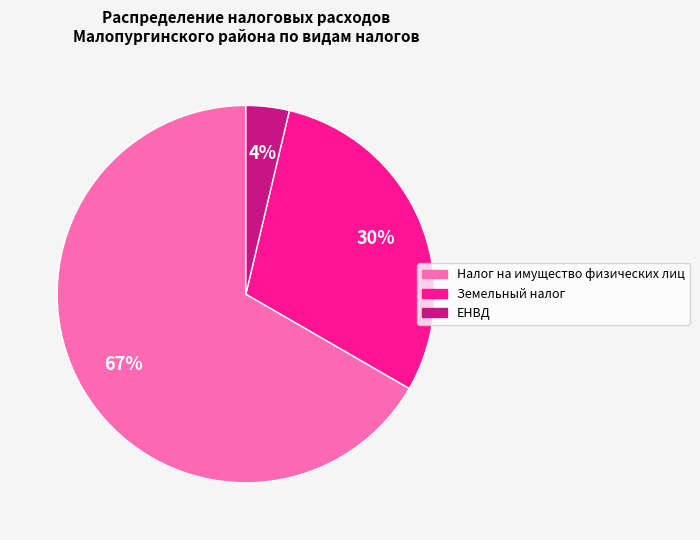

The Налог на имущество физических лиц slice represents 28% of the pie. True or false?

False